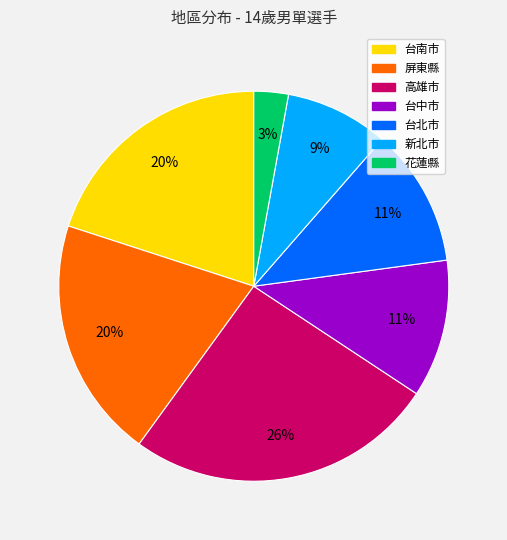

Which slice is the largest?

高雄市